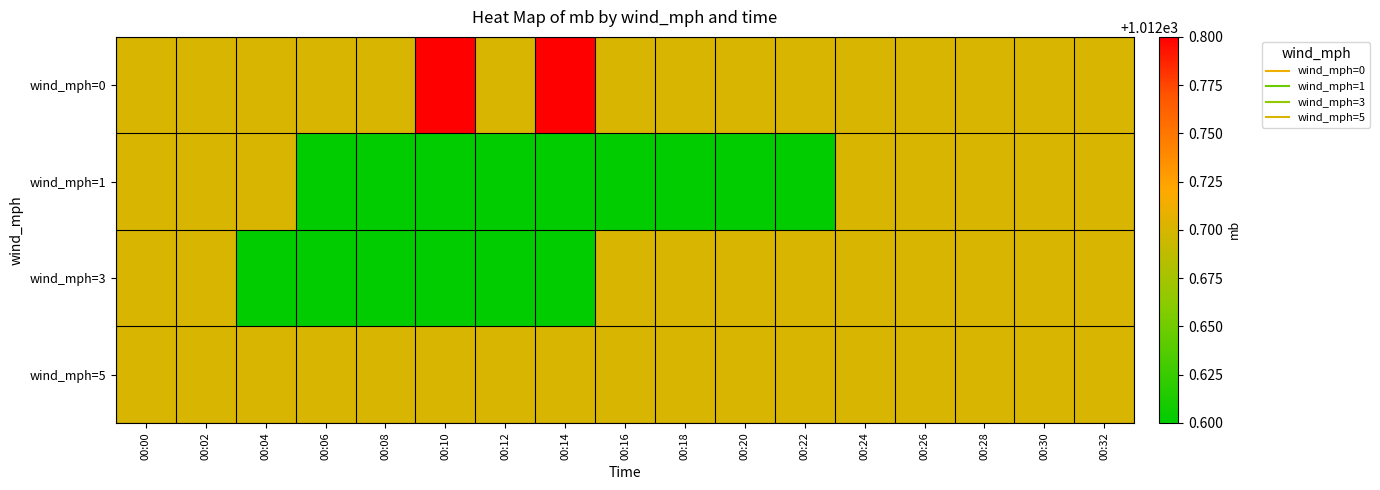

Reading left to right, list all the values displayed in this chart.

wind_mph=0: 00:00=1012.7	00:02=1012.7	00:04=1012.7	00:06=1012.7	00:08=1012.7	00:10=1012.8	00:12=1012.7	00:14=1012.8	00:16=1012.7	00:18=1012.7	00:20=1012.7	00:22=1012.7	00:24=1012.7	00:26=1012.7	00:28=1012.7	00:30=1012.7	00:32=1012.7
wind_mph=1: 00:00=1012.7	00:02=1012.7	00:04=1012.7	00:06=1012.6	00:08=1012.6	00:10=1012.6	00:12=1012.6	00:14=1012.6	00:16=1012.6	00:18=1012.6	00:20=1012.6	00:22=1012.6	00:24=1012.7	00:26=1012.7	00:28=1012.7	00:30=1012.7	00:32=1012.7
wind_mph=3: 00:00=1012.7	00:02=1012.7	00:04=1012.6	00:06=1012.6	00:08=1012.6	00:10=1012.6	00:12=1012.6	00:14=1012.6	00:16=1012.7	00:18=1012.7	00:20=1012.7	00:22=1012.7	00:24=1012.7	00:26=1012.7	00:28=1012.7	00:30=1012.7	00:32=1012.7
wind_mph=5: 00:00=1012.7	00:02=1012.7	00:04=1012.7	00:06=1012.7	00:08=1012.7	00:10=1012.7	00:12=1012.7	00:14=1012.7	00:16=1012.7	00:18=1012.7	00:20=1012.7	00:22=1012.7	00:24=1012.7	00:26=1012.7	00:28=1012.7	00:30=1012.7	00:32=1012.7